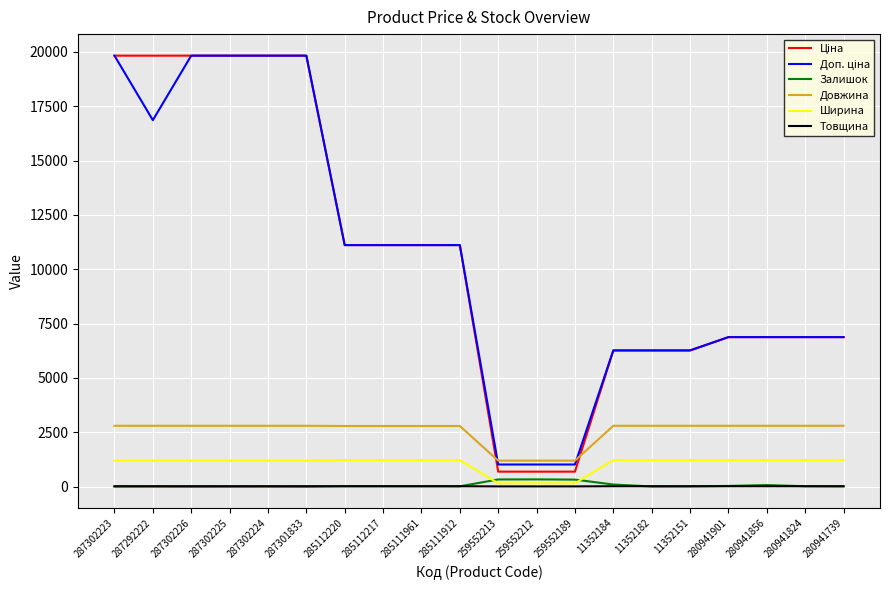

What is the greatest value displayed?

19831.1